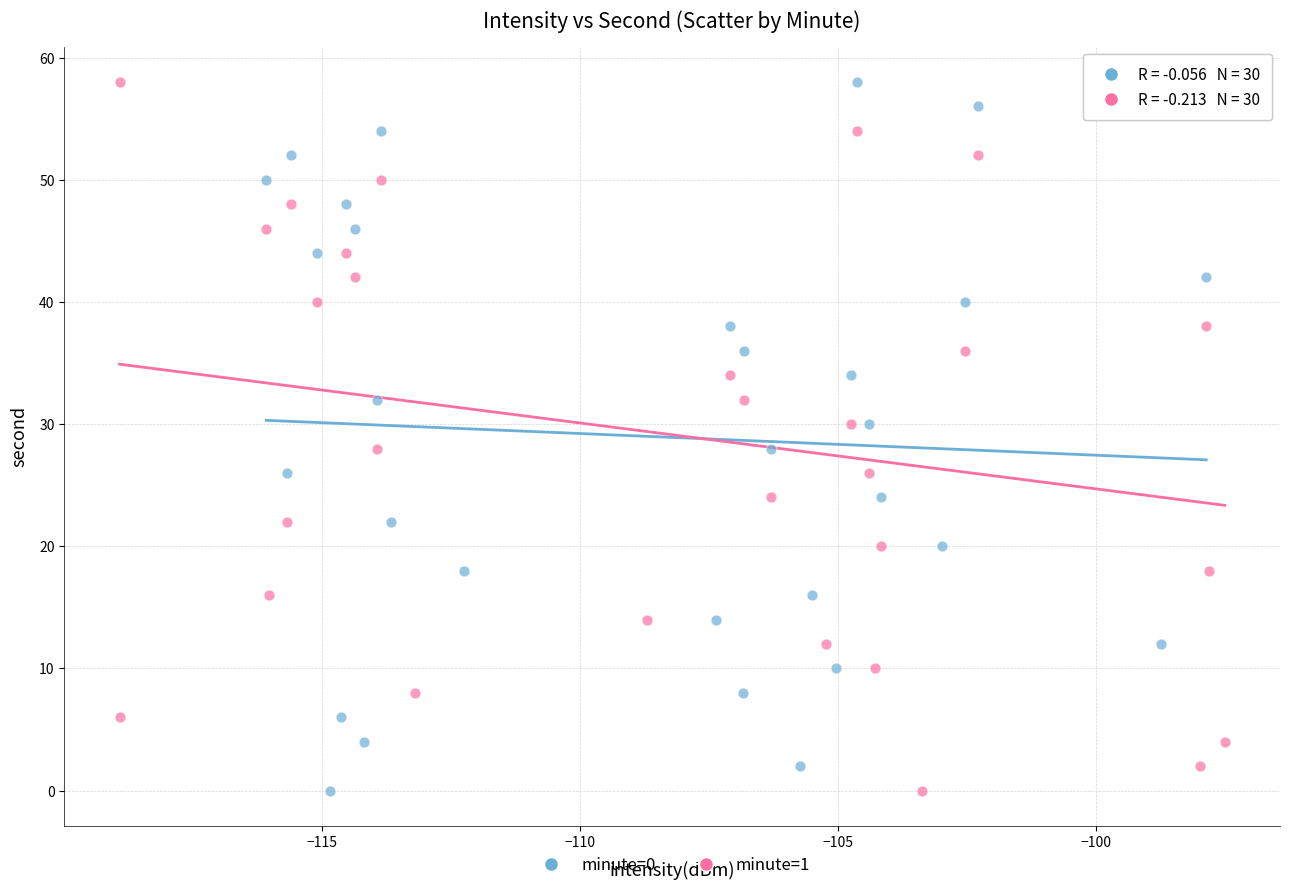

What are all the series names shown in the legend?

minute=0, minute=1